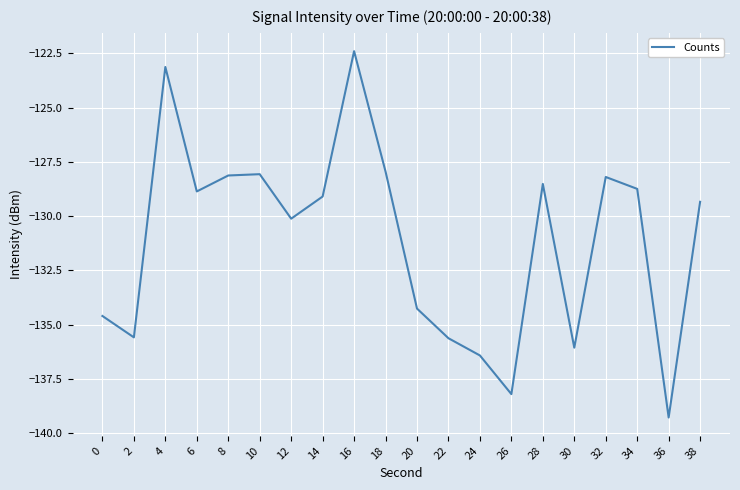

The value at 12 is -130.1. True or false?

True